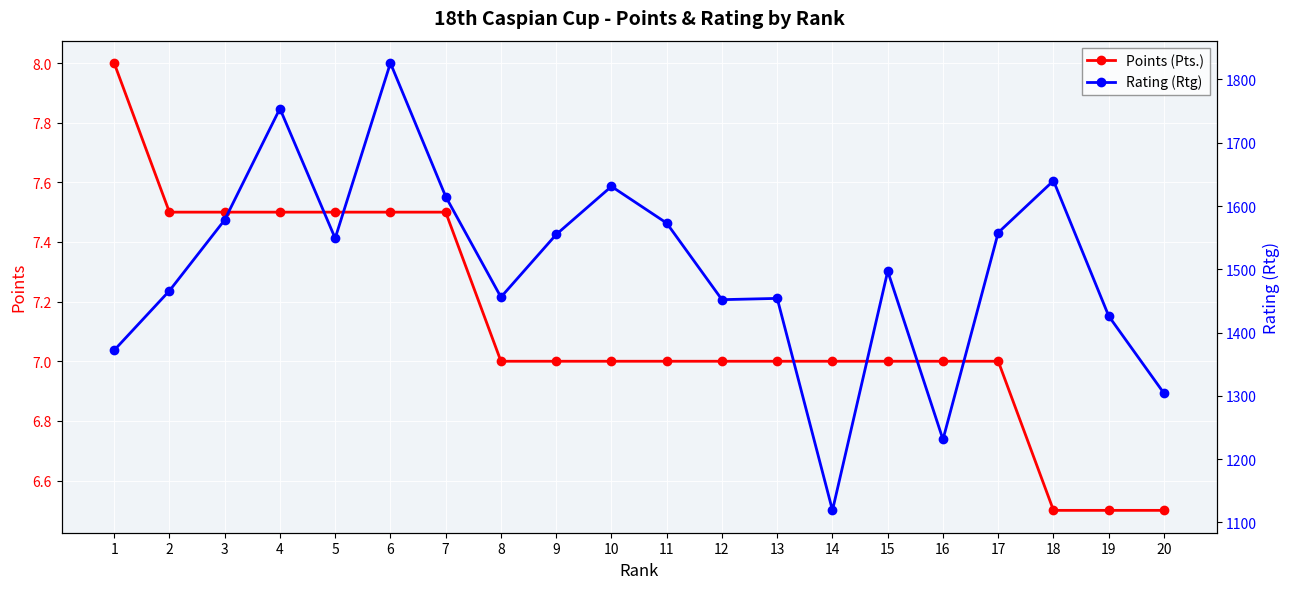

What is the value of the Rating (Rtg) point at the 4th from the left?

1754.0